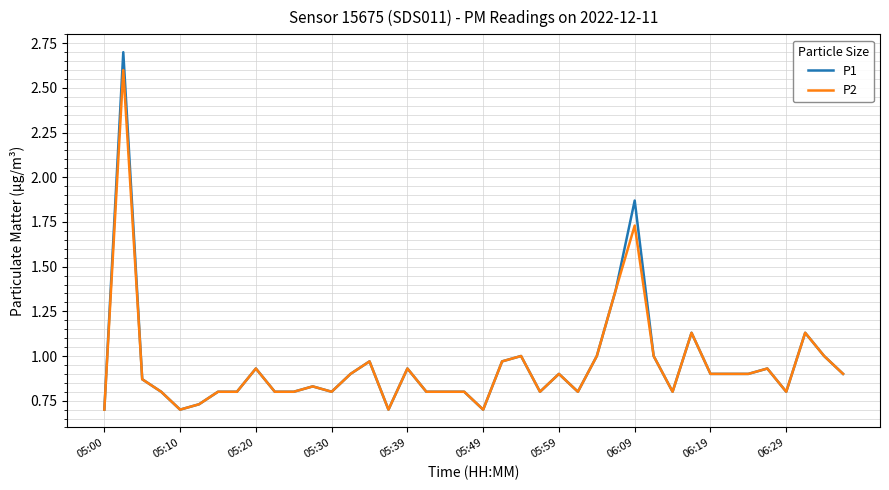

Which series has the widest spread of values?

P1